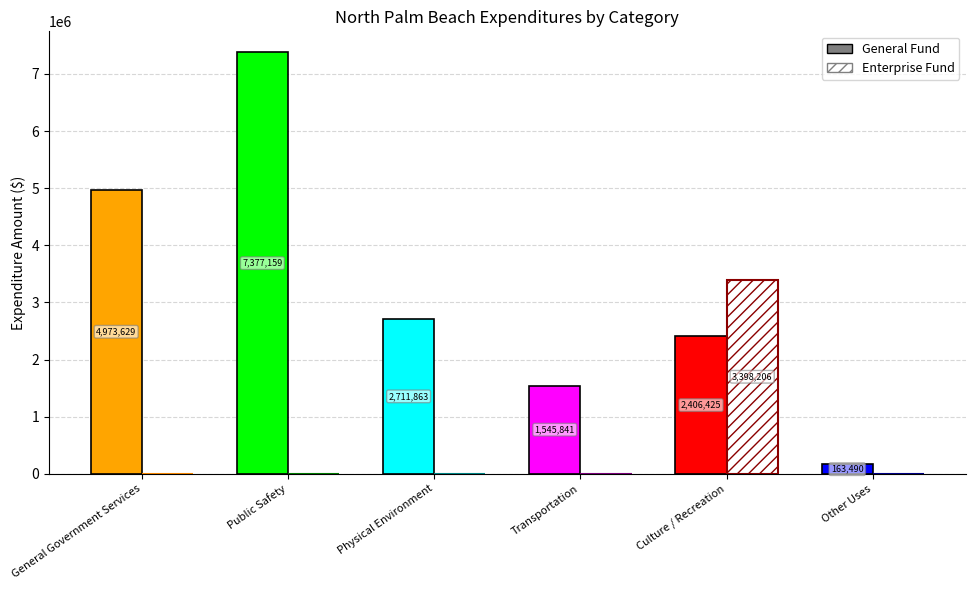

Where is General nearest to the value 3770324?

Physical Environment